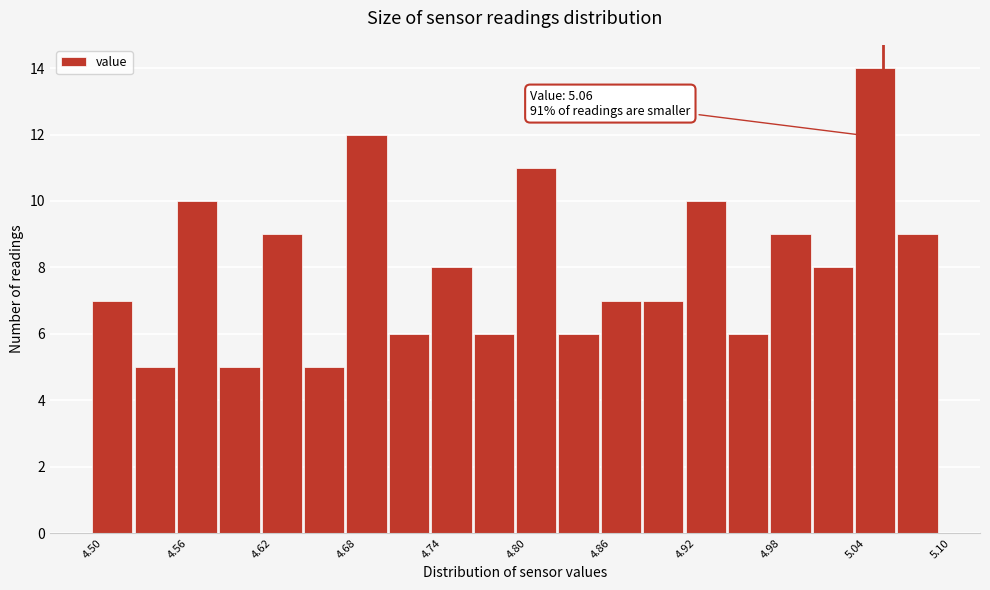

Around what value on the x-axis is the tallest bar? Give the approximate position of its centre, as read against the axis.

5.05